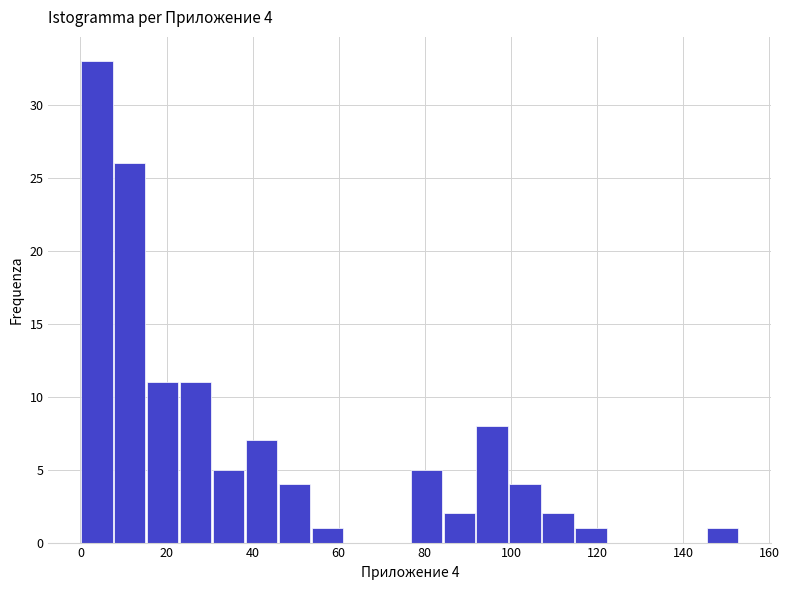

Read against the x-axis, roughly where is the centre of the tallest bar?

4